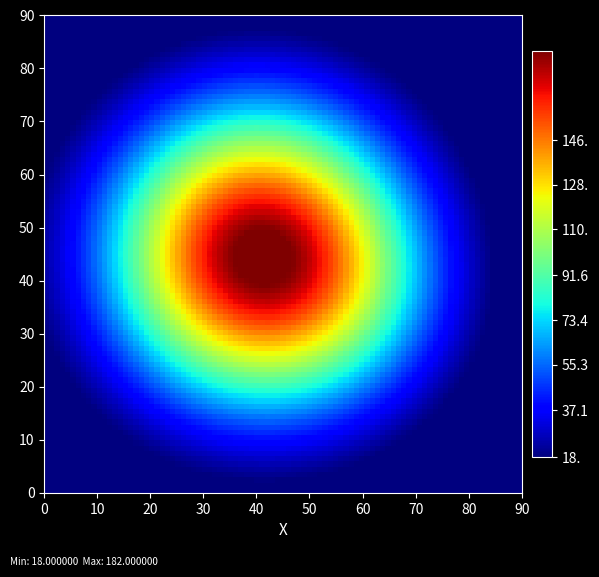

What Y value in the scatter plot is closest to 40?

37